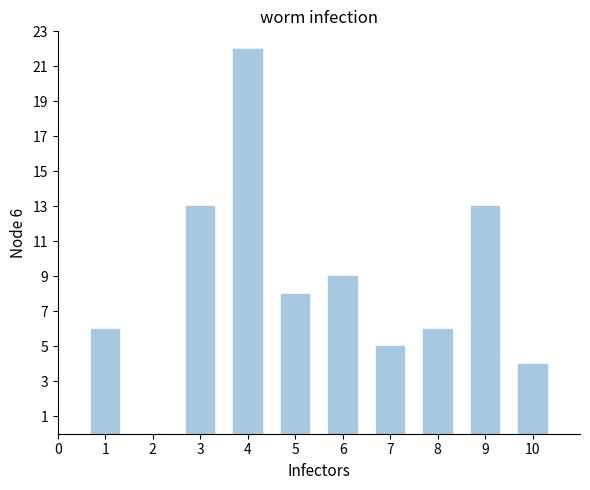

Reading left to right, transcribe all the data shown in this chart.

1=6	2=0	3=13	4=22	5=8	6=9	7=5	8=6	9=13	10=4